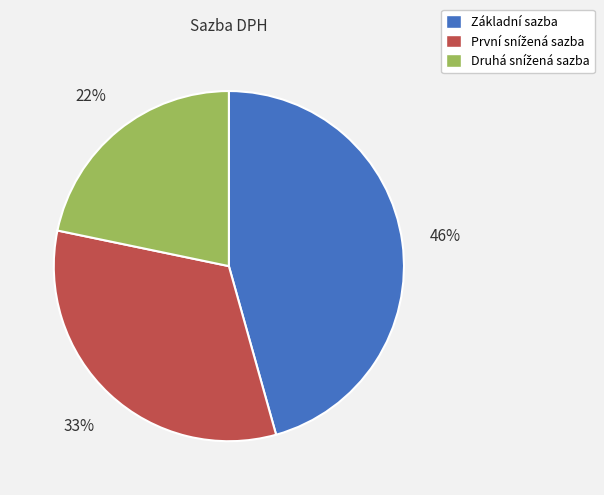

To the nearest percent, what is the difference between the largest and smallest slice percentages?

24%